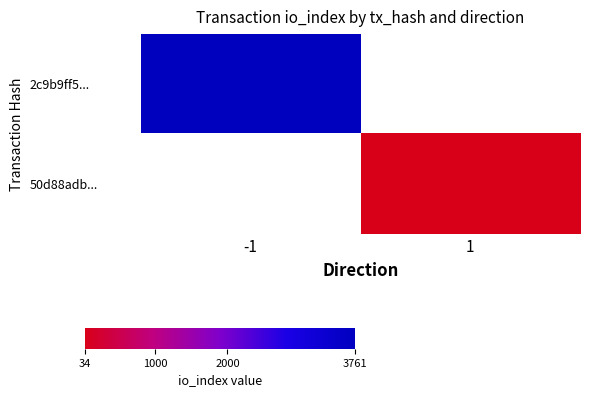

Is the value of 50d88adb... at 1 greater than the value of 2c9b9ff5... at -1?

No